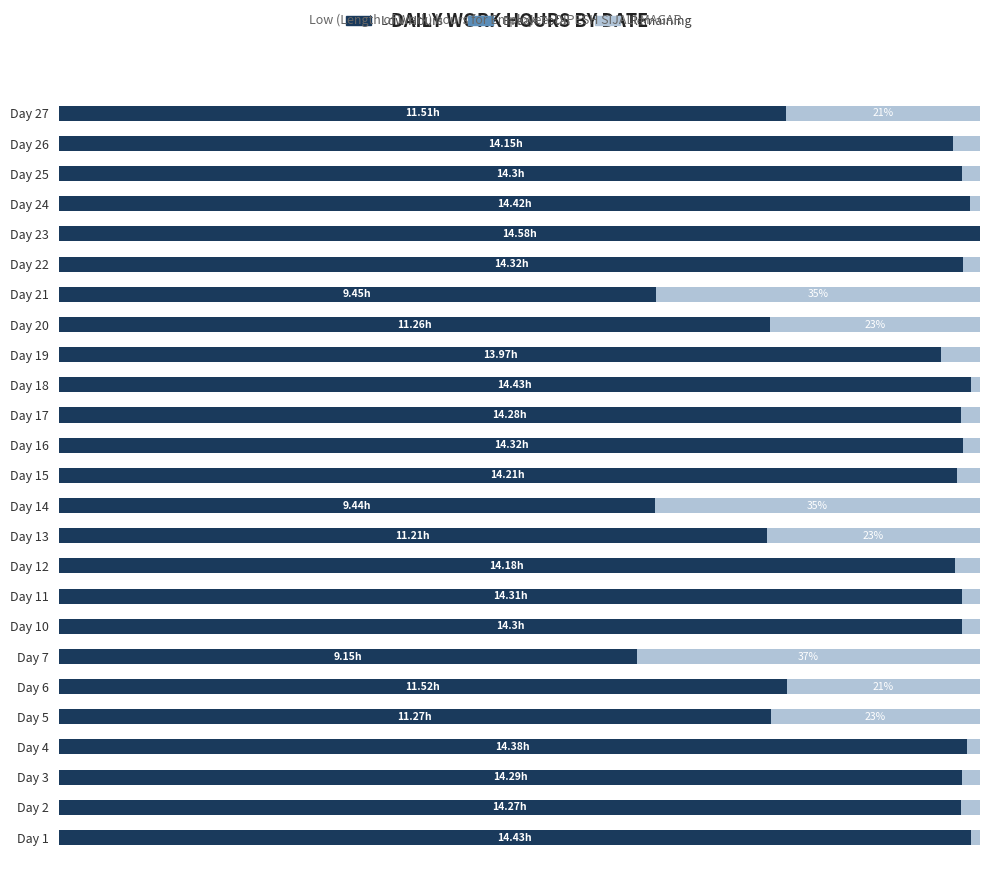

How many data points does each series have?

25